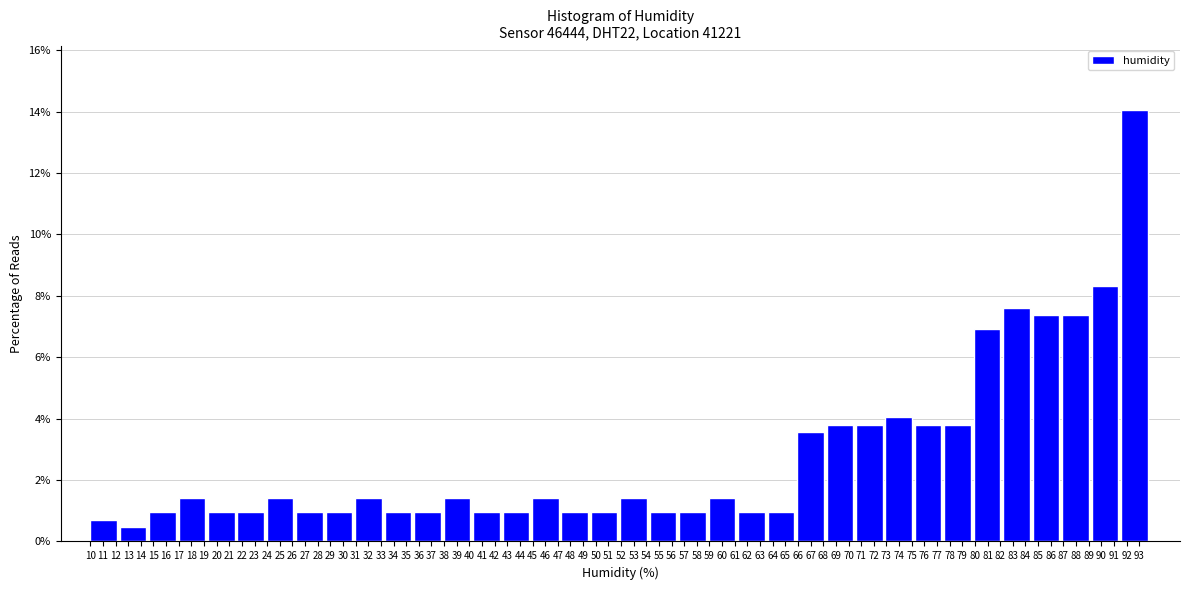

Over which range of the x-axis is the bar tallest?

91.6 to 93.9